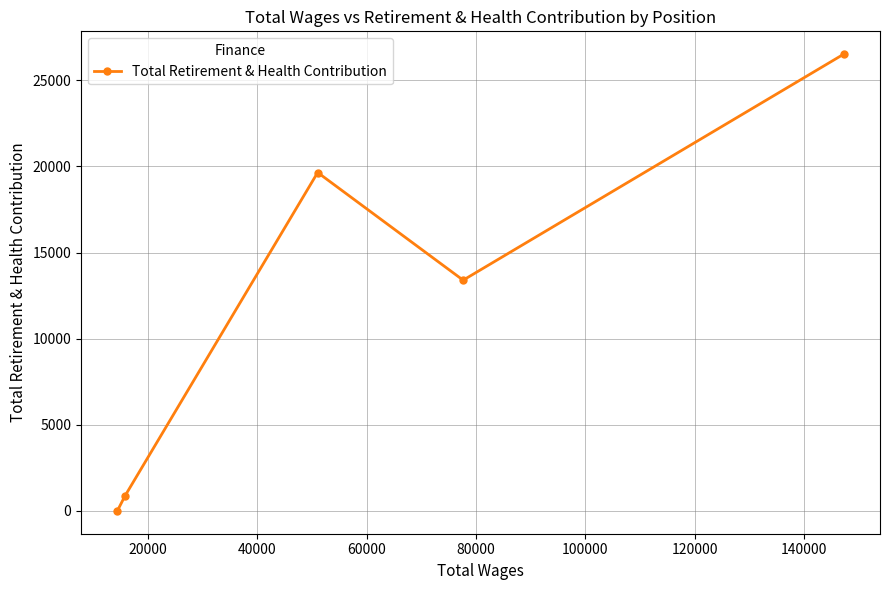

How many positive values are there?

4